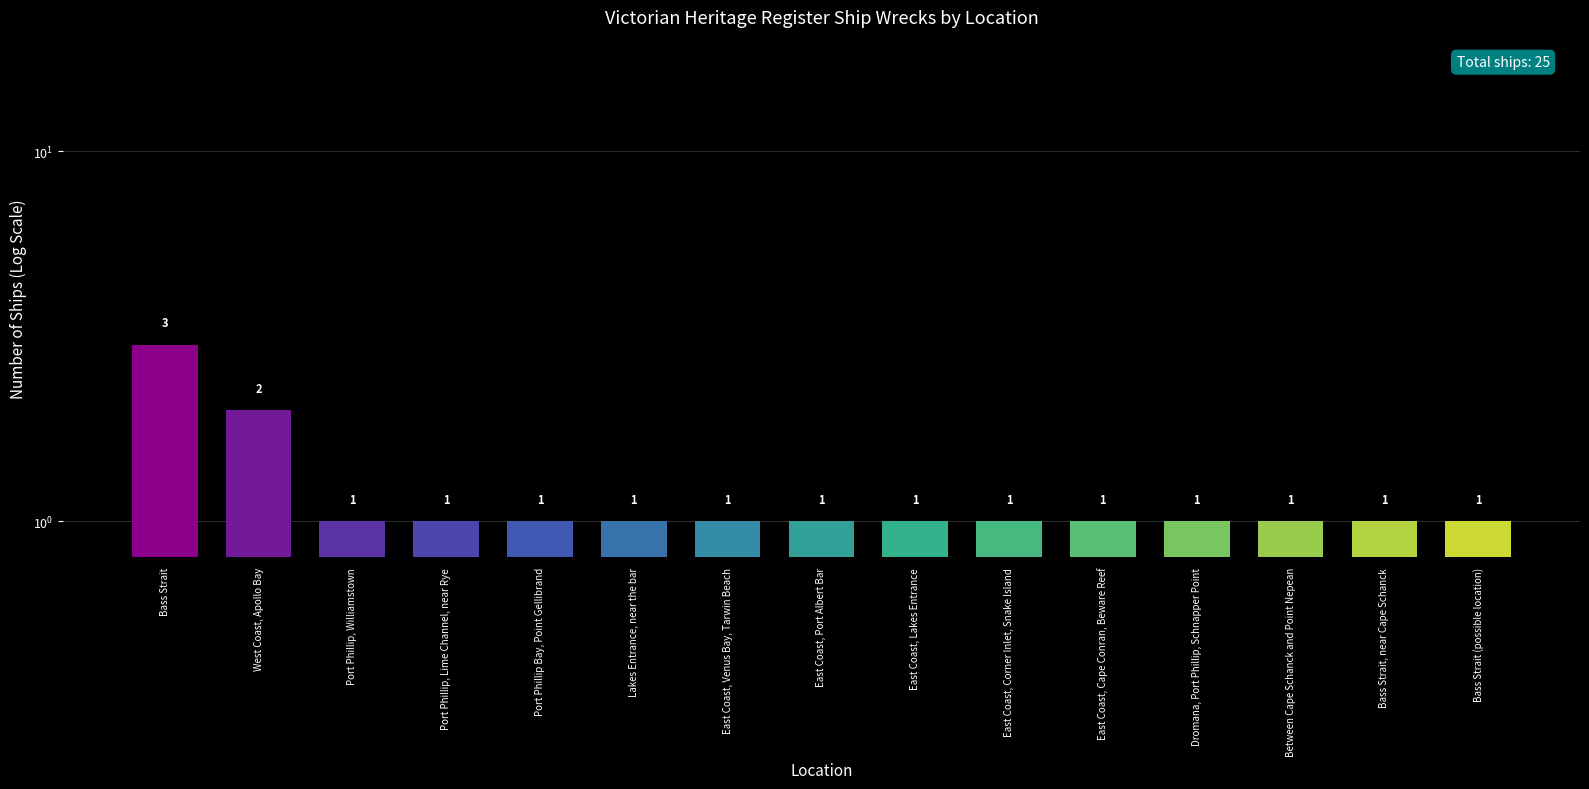

How many values are between 1 and 2?

14